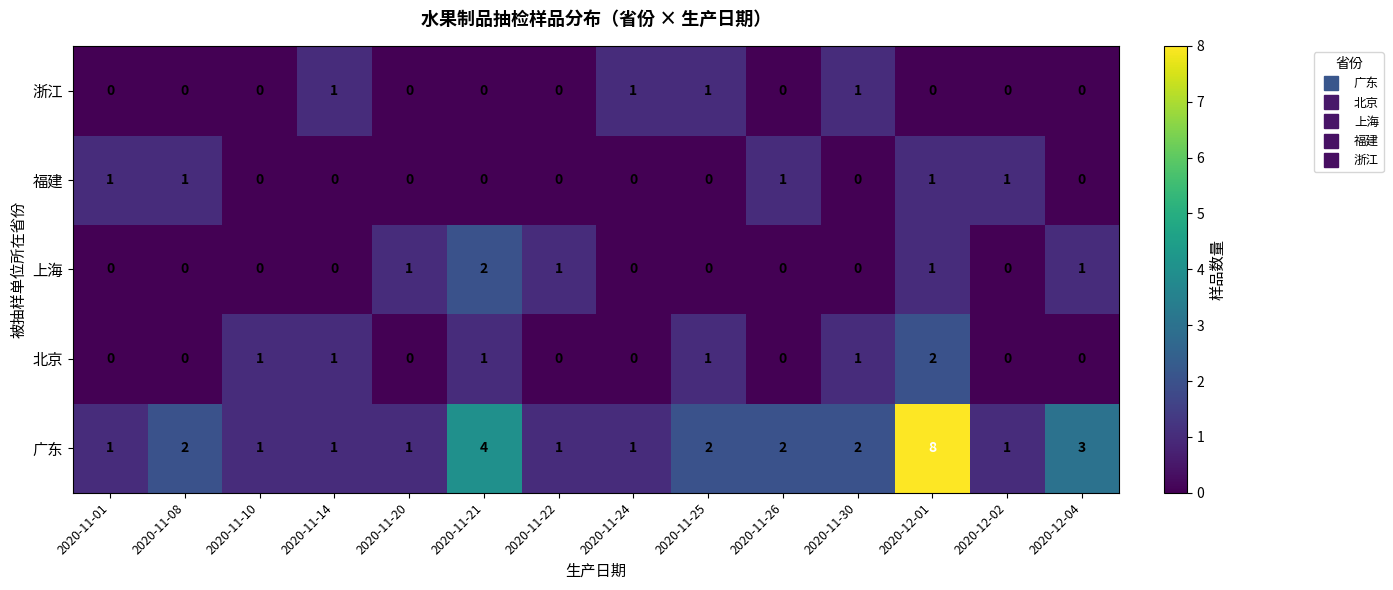

How many data points does each series have?

14